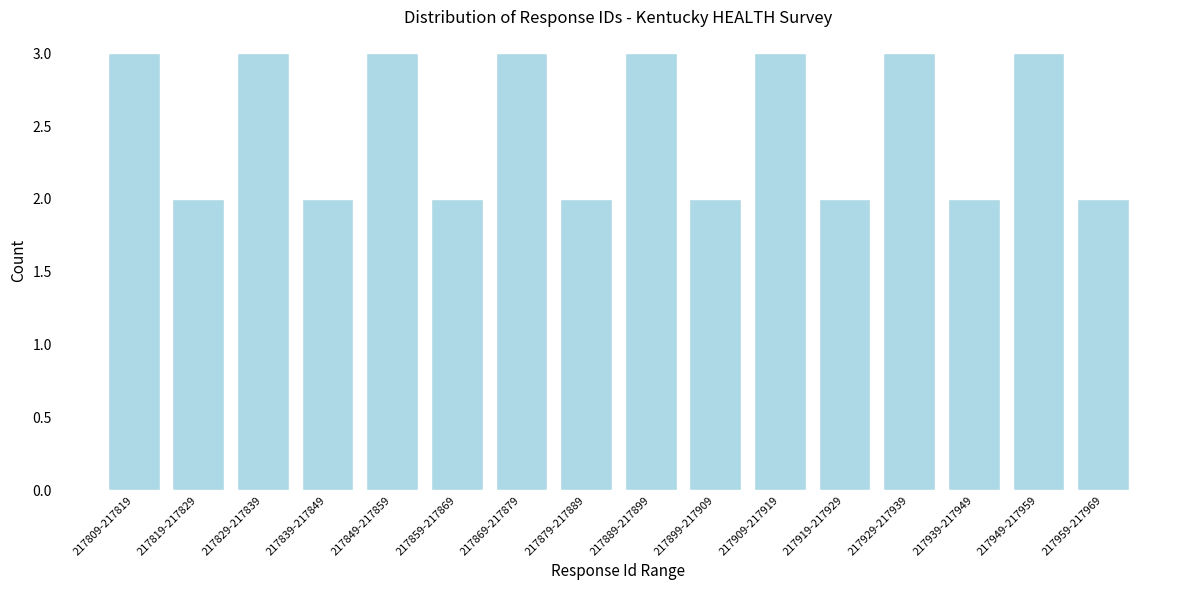

Reading left to right, extract all data points from this chart.

3	2	3	2	3	2	3	2	3	2	3	2	3	2	3	2